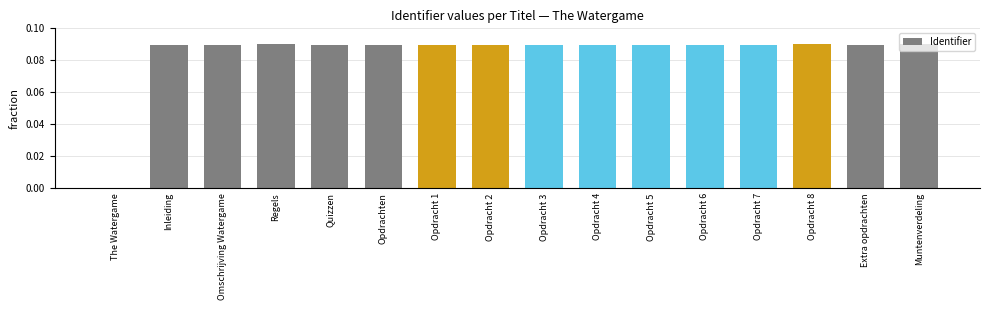

The chart shows a value of 0.0 at Muntenverdeling. True or false?

False